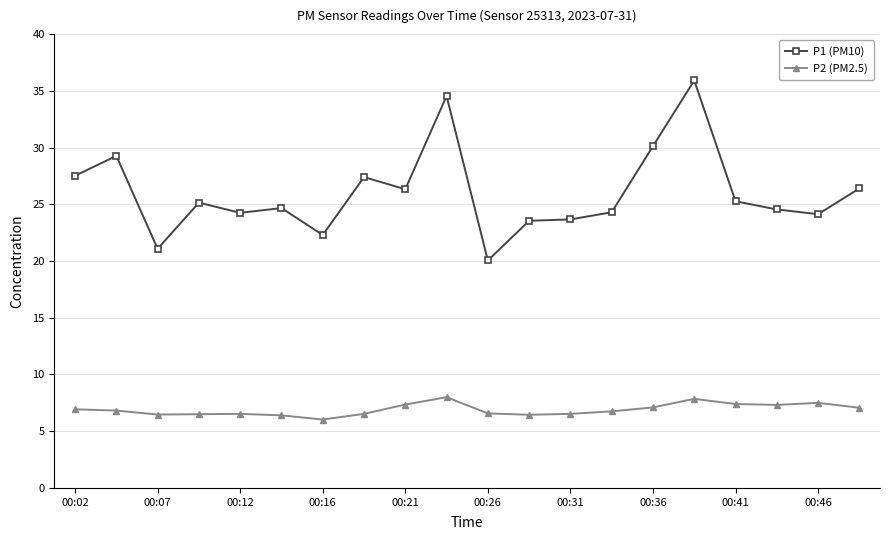

True or false: P1 (PM10) and P2 (PM2.5) cross at least once.

False